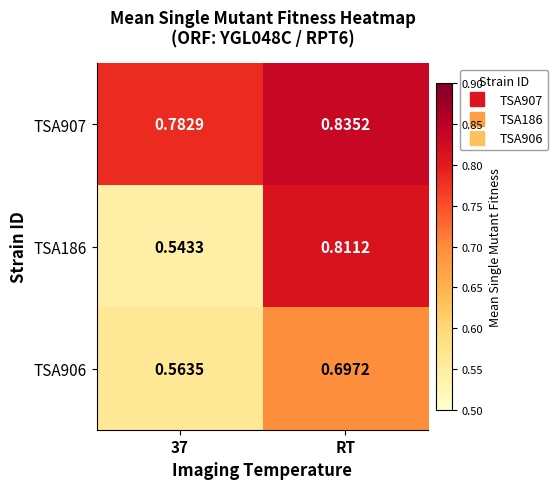

Is the value of TSA186 at RT greater than the value of TSA907 at 37?

Yes